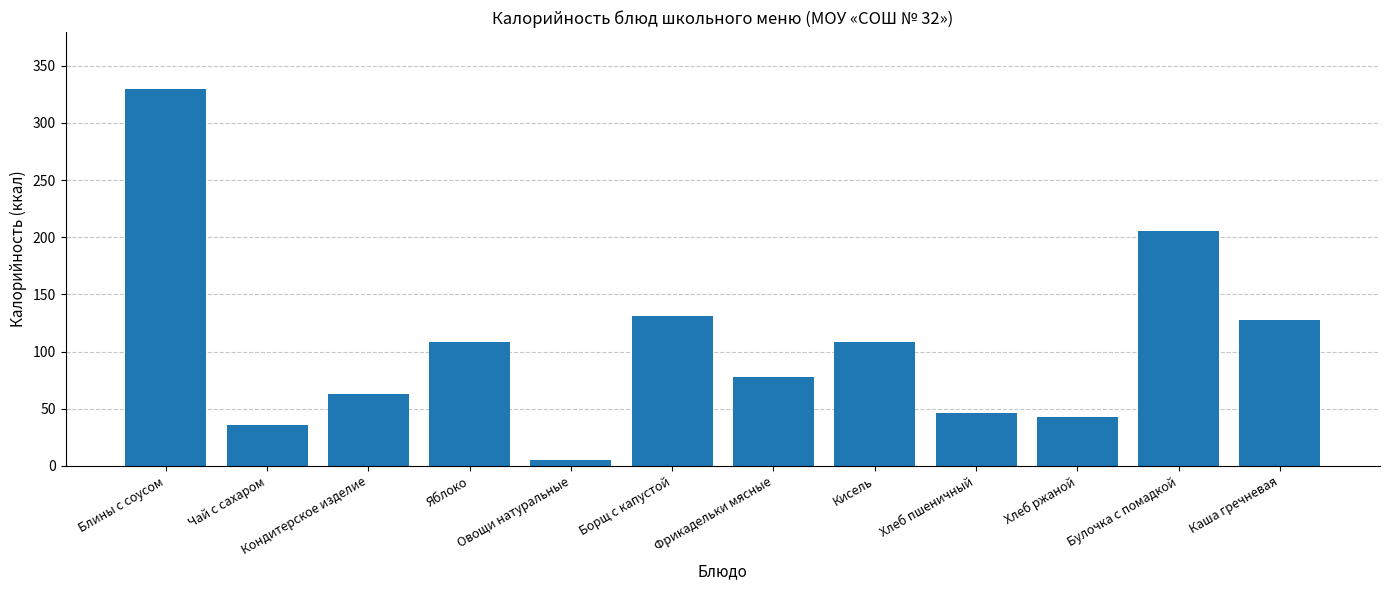

Which label corresponds to the smallest value in the chart?

Овощи натуральные